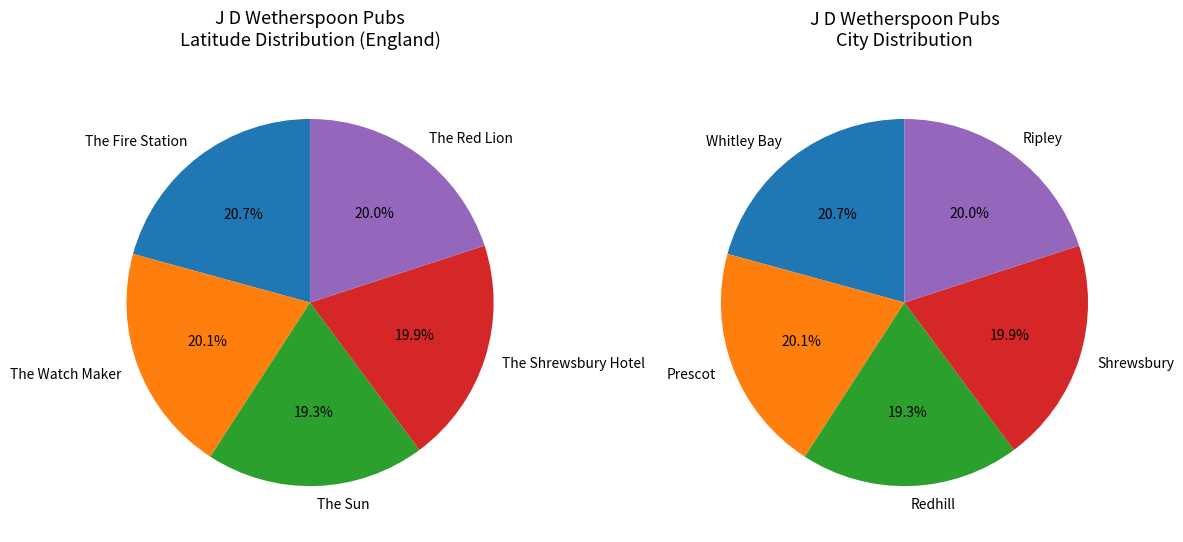

To the nearest percent, what portion does The Red Lion represent?

20%